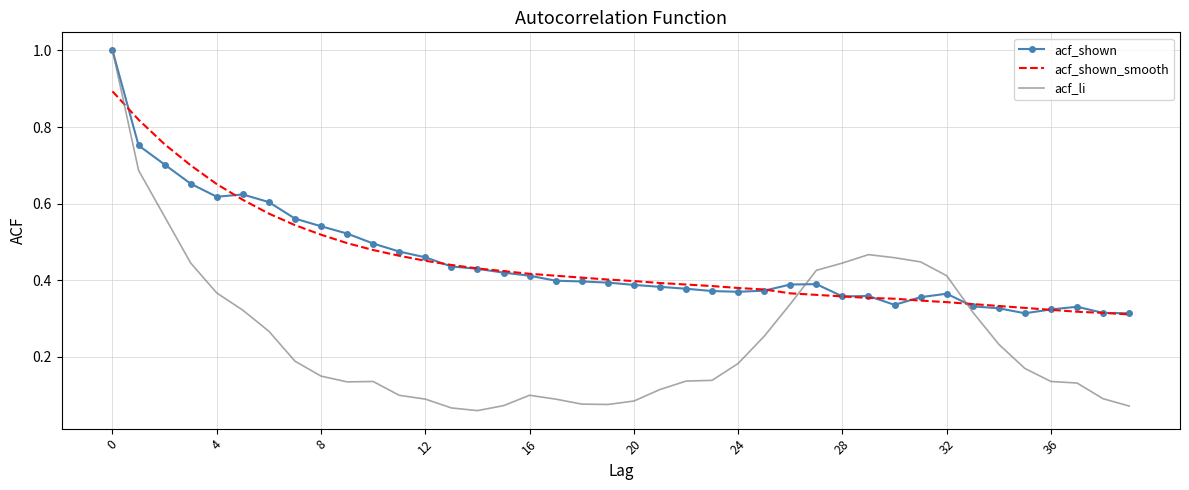

What is the maximum value for acf_shown?

1.0